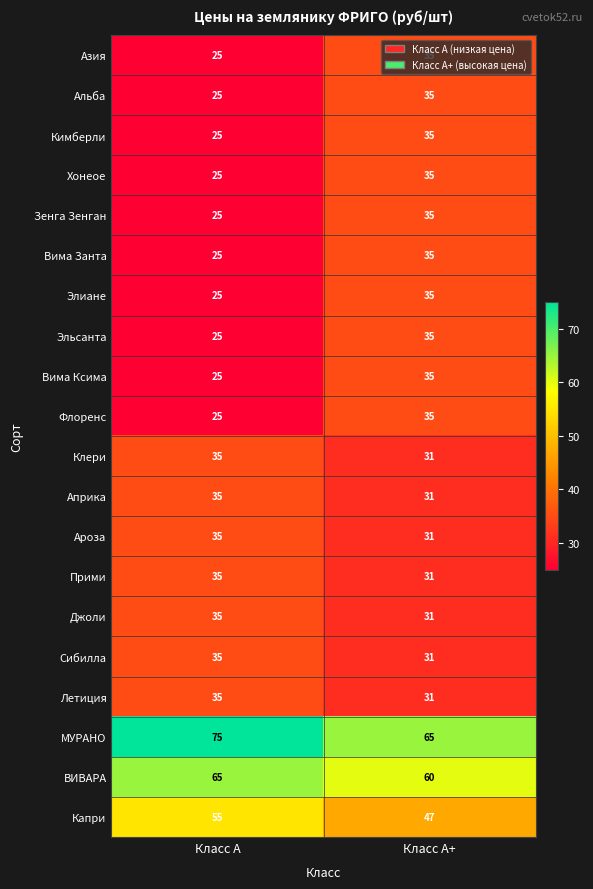

At which category does the chart reach its minimum across all series?

Класс А